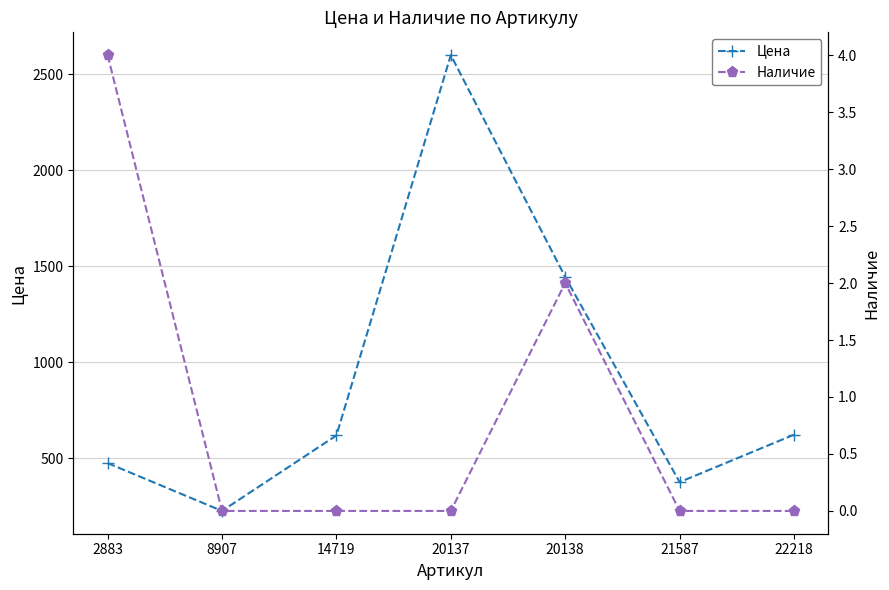

What is the difference between the maximum and minimum values in the Цена series?

2373